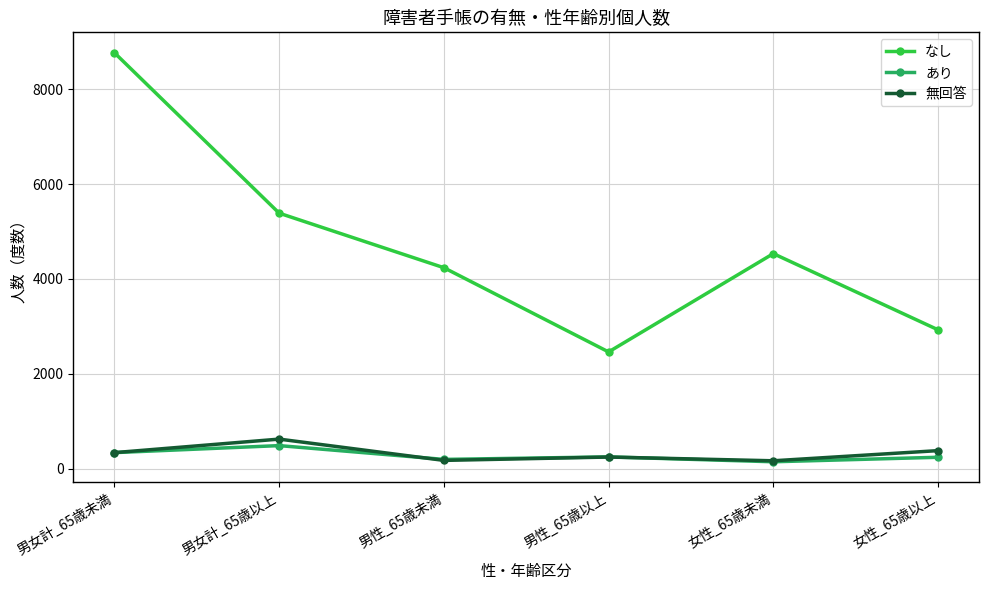

At which category does なし reach its first local peak?

女性_65歳未満